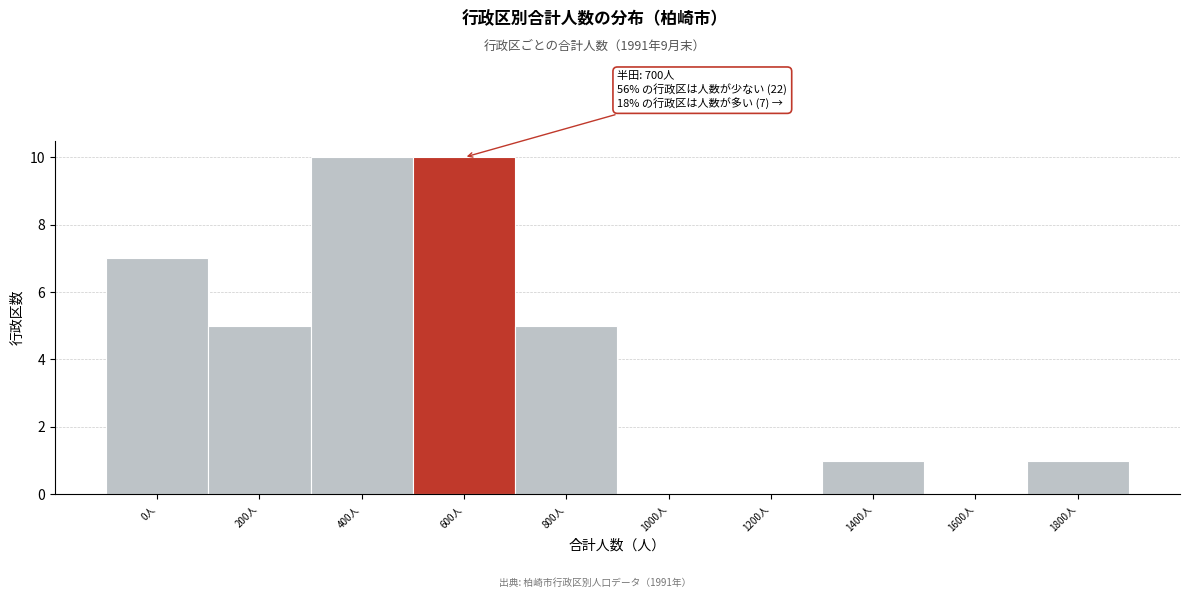

Reading left to right, transcribe all the data shown in this chart.

0人=7	200人=5	400人=10	600人=10	800人=5	1000人=0	1200人=0	1400人=1	1600人=0	1800人=1